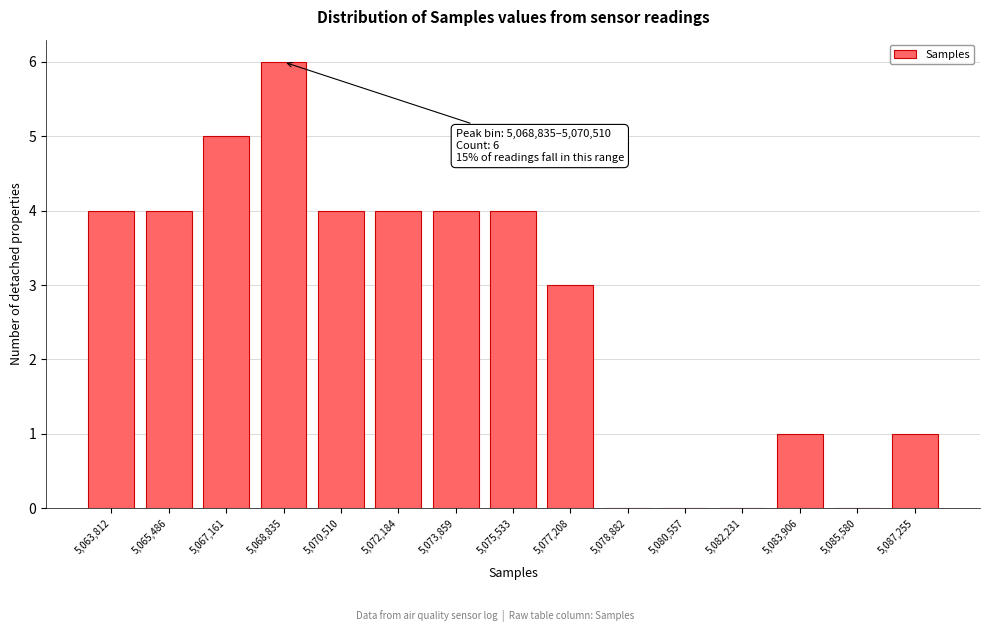

Reading left to right, what are all the values shown in this chart?

5,063,812=4	5,065,486=4	5,067,161=5	5,068,835=6	5,070,510=4	5,072,184=4	5,073,859=4	5,075,533=4	5,077,208=3	5,078,882=0	5,080,557=0	5,082,231=0	5,083,906=1	5,085,580=0	5,087,255=1